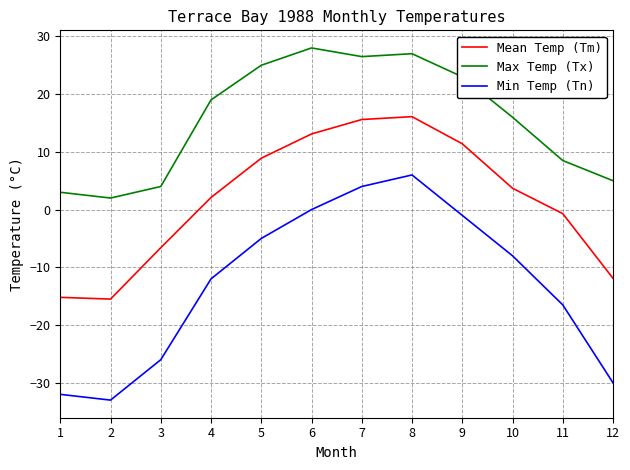

What is the difference between the highest and lowest values at 11?

25.0